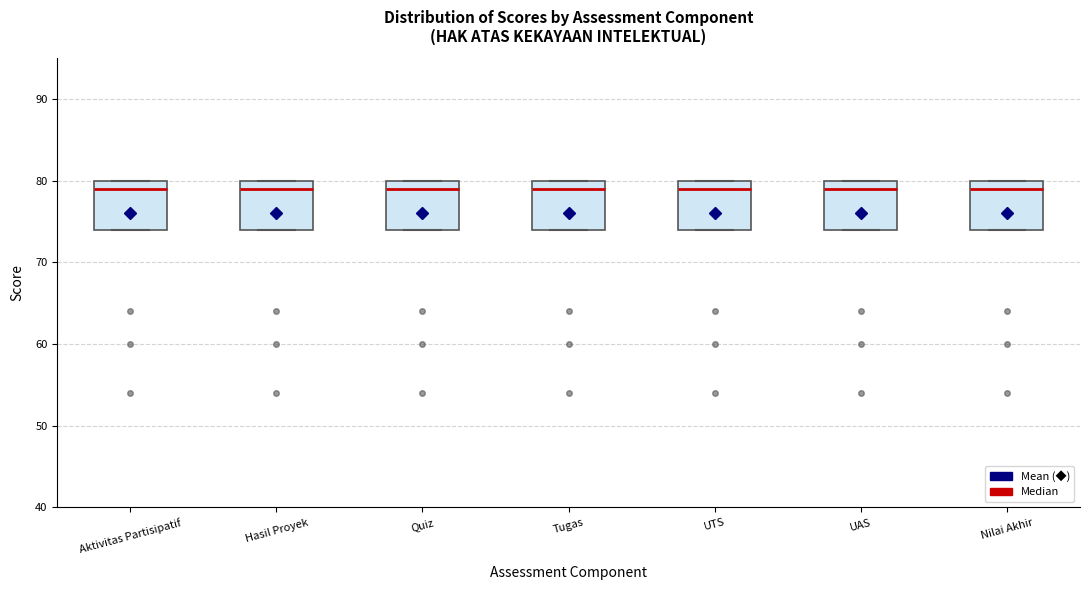

Reading left to right, read every box against the y-axis: the position of its median line, the range the box covers, and the ends of its whiskers. The values are not printed on the chart, so give them approximately, as read against the axis.

Aktivitas Partisipatif: median 79, box 74 to 80, whiskers 74 to 80
Hasil Proyek: median 79, box 74 to 80, whiskers 74 to 80
Quiz: median 79, box 74 to 80, whiskers 74 to 80
Tugas: median 79, box 74 to 80, whiskers 74 to 80
UTS: median 79, box 74 to 80, whiskers 74 to 80
UAS: median 79, box 74 to 80, whiskers 74 to 80
Nilai Akhir: median 79, box 74 to 80, whiskers 74 to 80